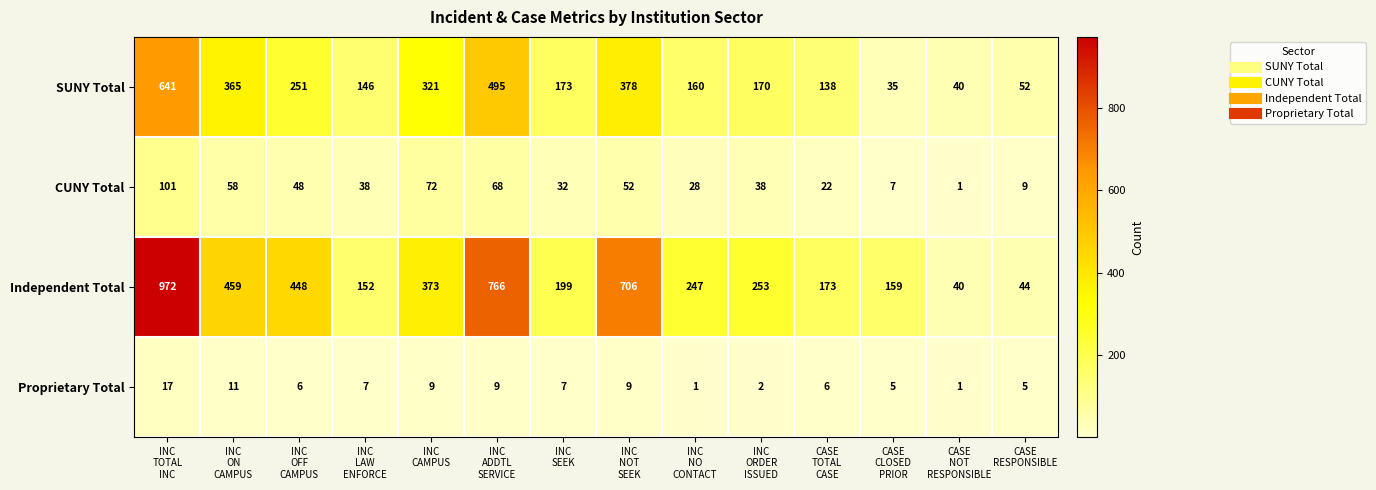

Rank the series by their maximum value, from highest to lowest.

Independent Total, SUNY Total, CUNY Total, Proprietary Total